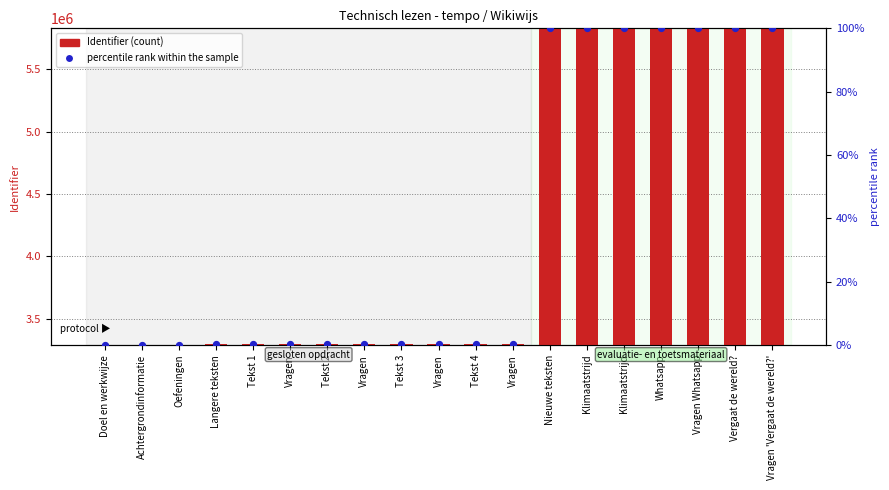

Which series reaches the maximum Y coordinate?

Identifier